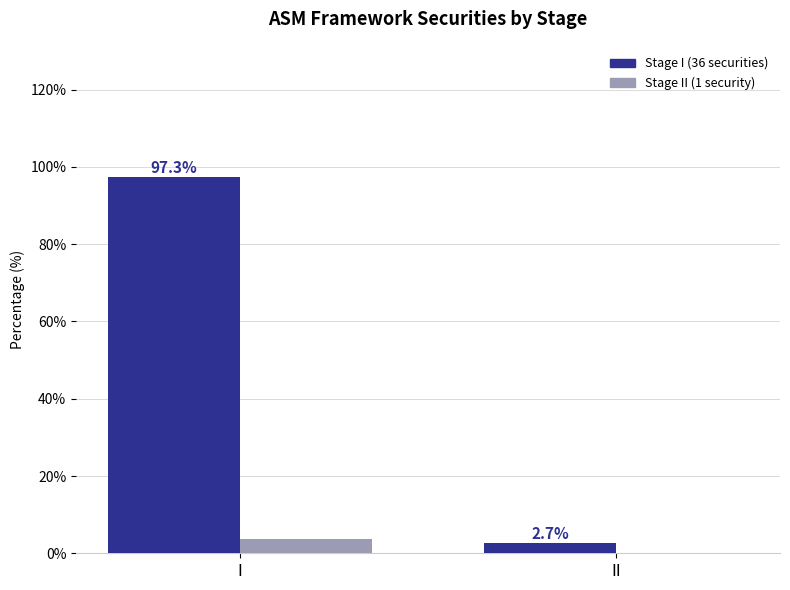

What is the total value across all series at II?

2.8